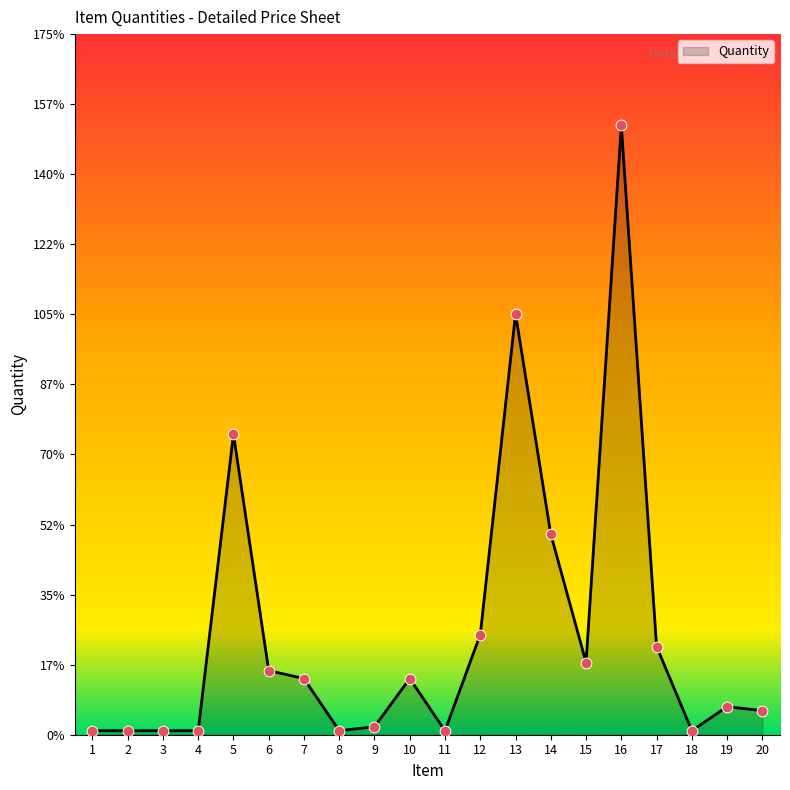

What is the change in value from 3 to 12?

+24